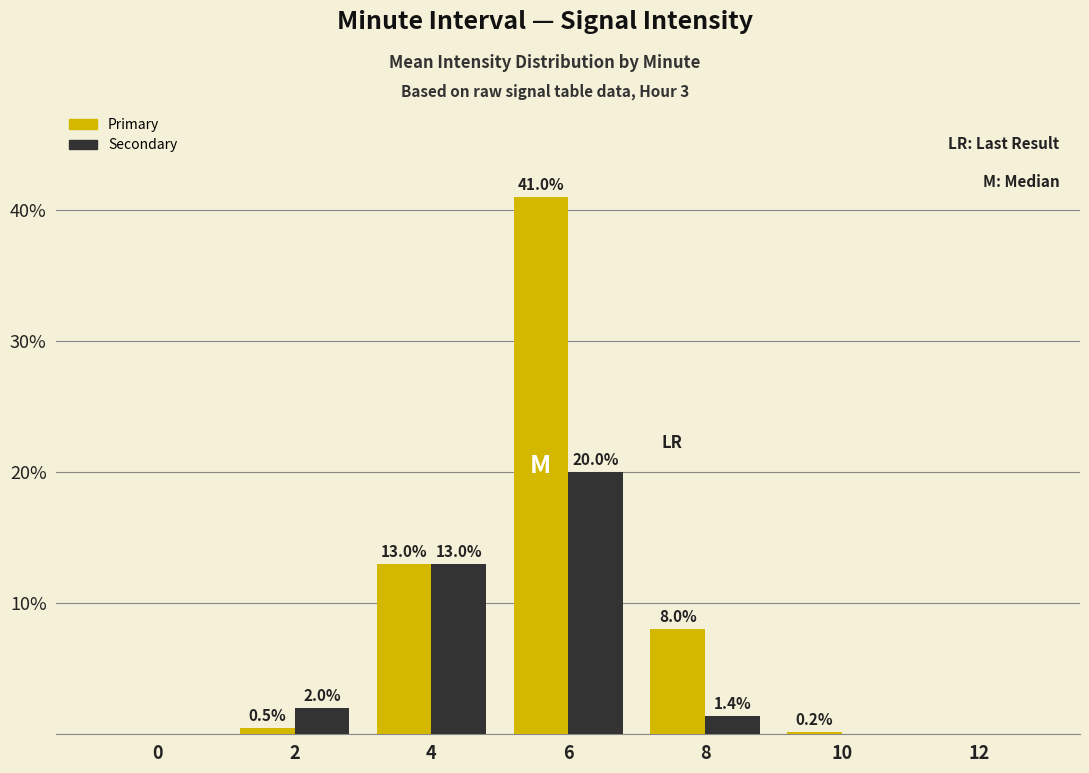

How many values in Secondary are above zero?

4